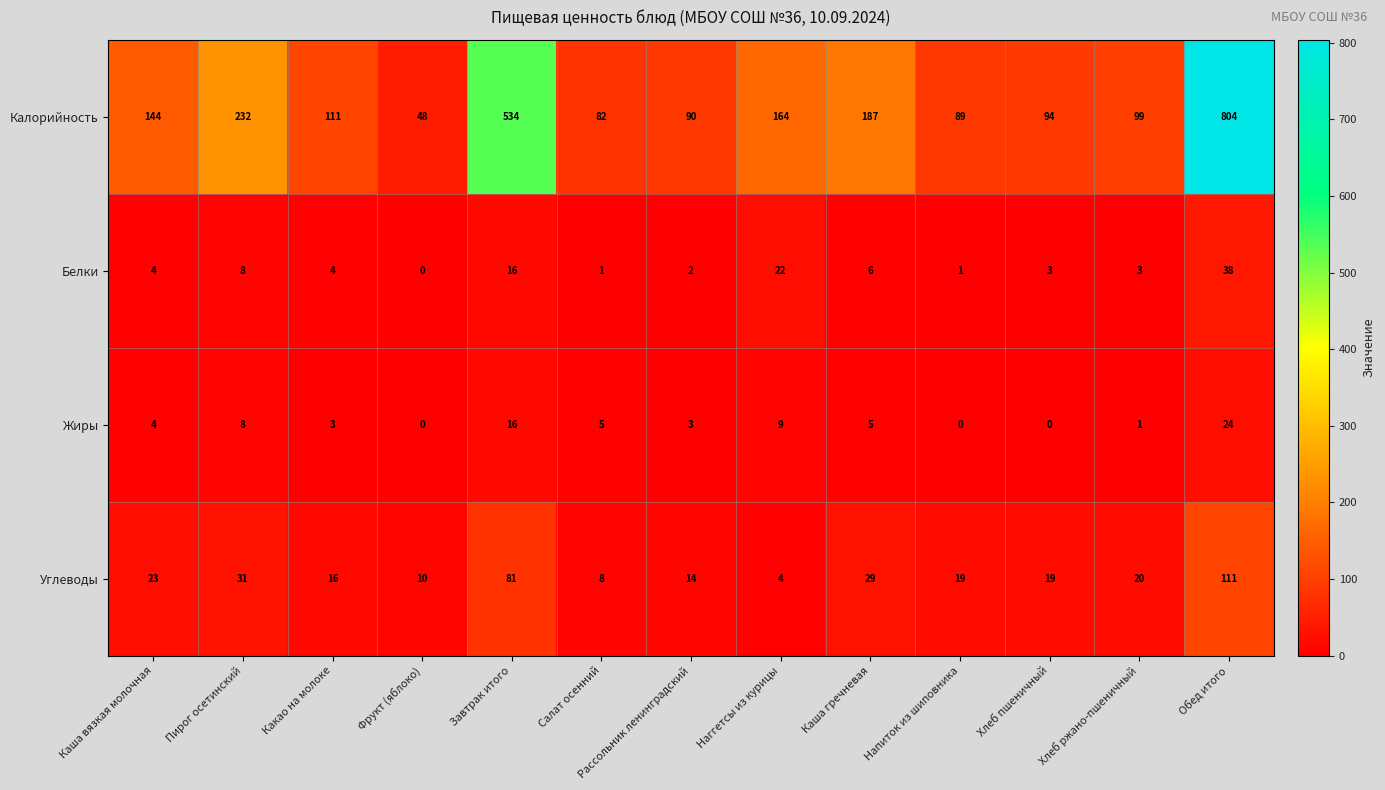

How many values in Белки are above zero?

12